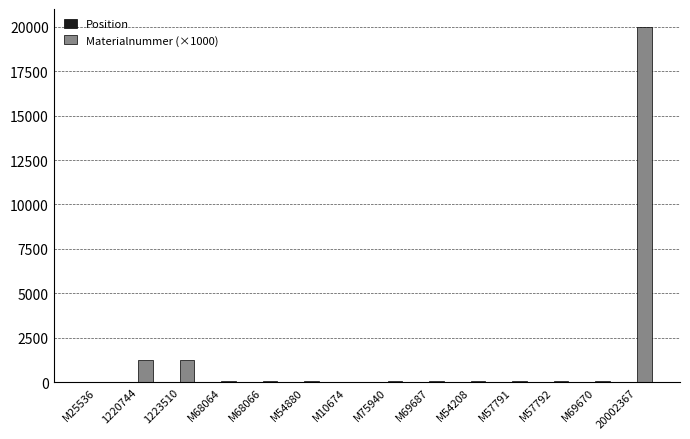

What is the sum of all Materialnummer (×1000) values?

23058.9